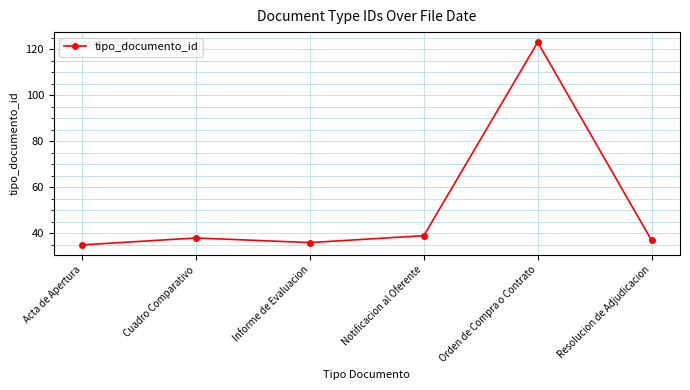

List the labels in order of value, smallest first.

Acta de Apertura, Informe de Evaluacion, Resolucion de Adjudicacion, Cuadro Comparativo, Notificacion al Oferente, Orden de Compra o Contrato